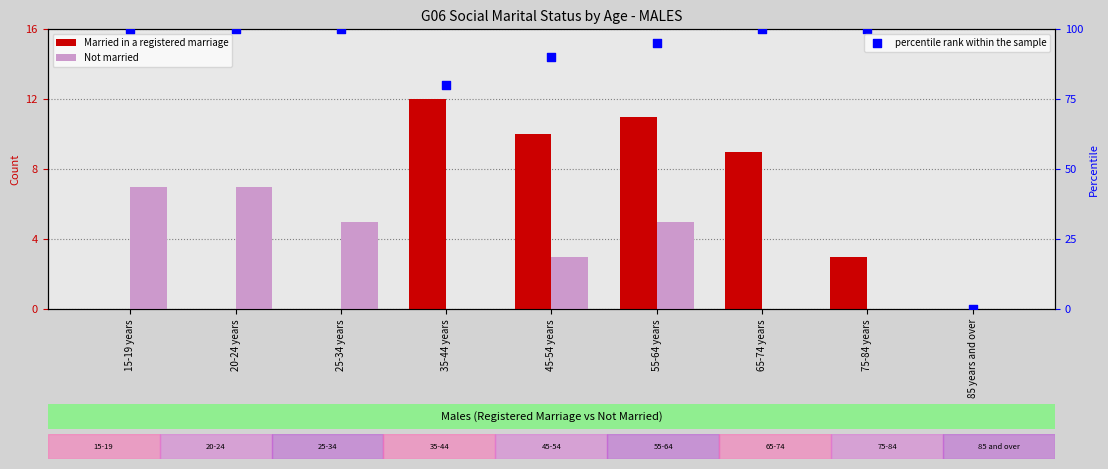

Which series contains the lowest Y value?

Married in a registered marriage